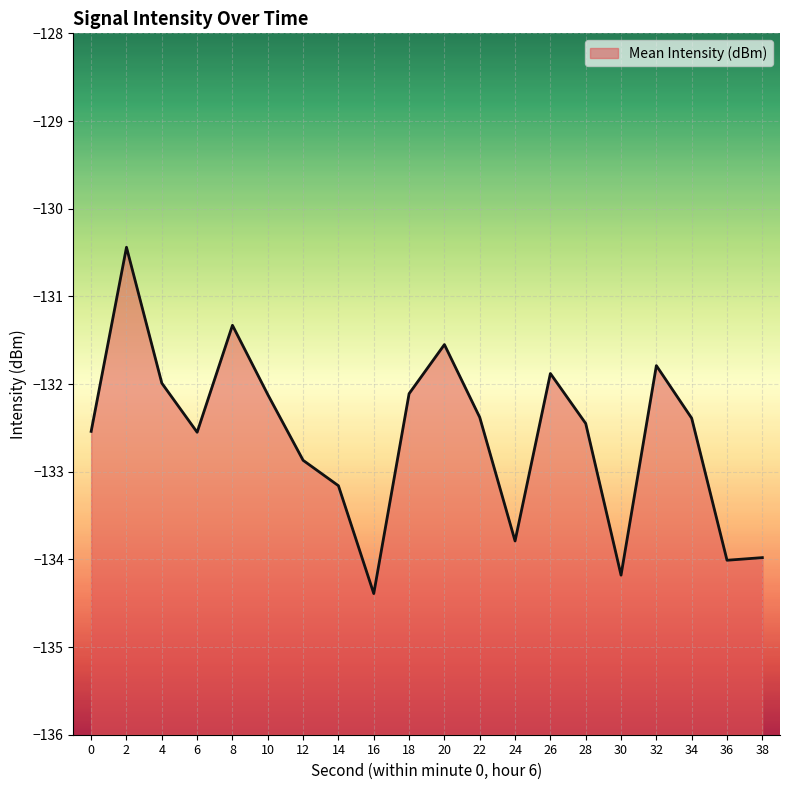

Count the number of values greater than -132.

6